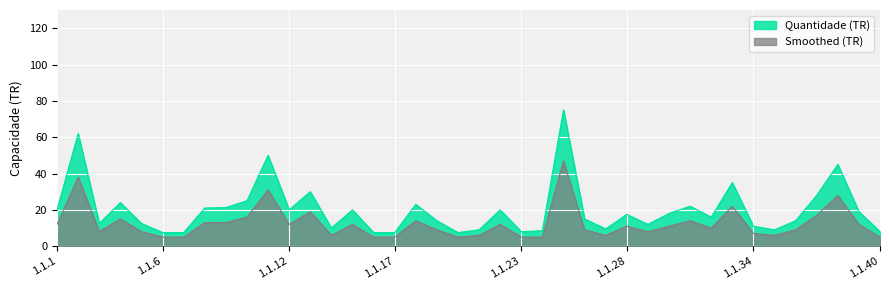

What is the value of the Quantidade (TR) point at the 15th from the left?

20.0